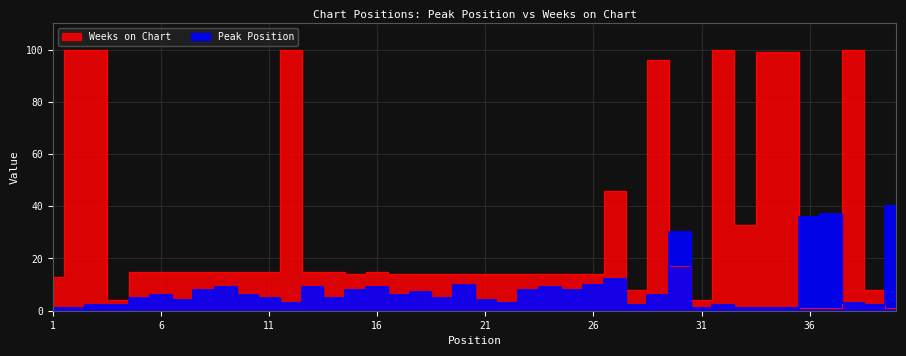

Rank the categories by Weeks on Chart value from highest to lowest.

2, 3, 12, 32, 38, 34, 35, 29, 27, 33, 30, 5, 6, 7, 8, 9, 10, 11, 13, 14, 16, 15, 17, 18, 19, 20, 21, 22, 23, 24, 25, 26, 1, 28, 39, 4, 31, 36, 37, 40